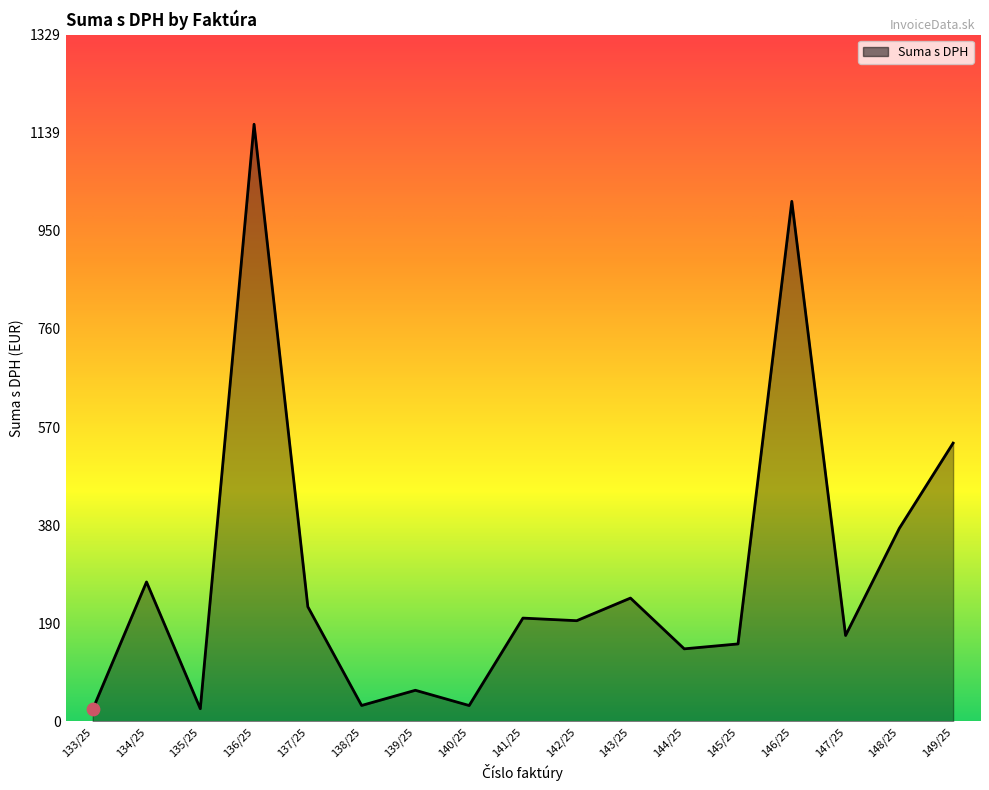

Approximately how many times larger is the value at 148/25 compared to 146/25?

0.4